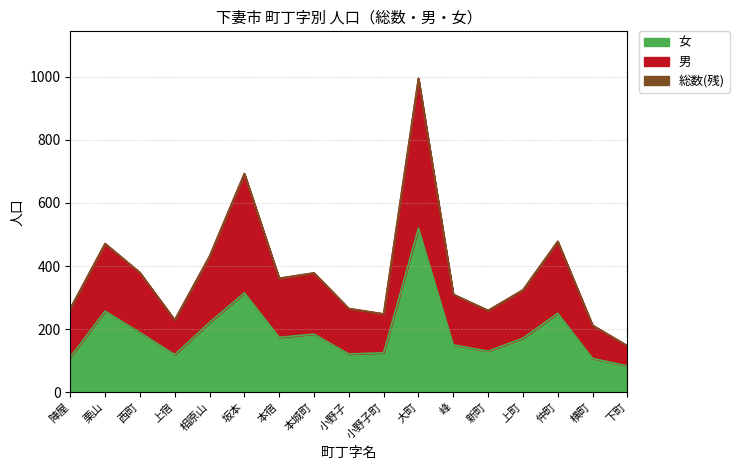

Between 西町 and 相原山, which series saw the biggest shift?

総数